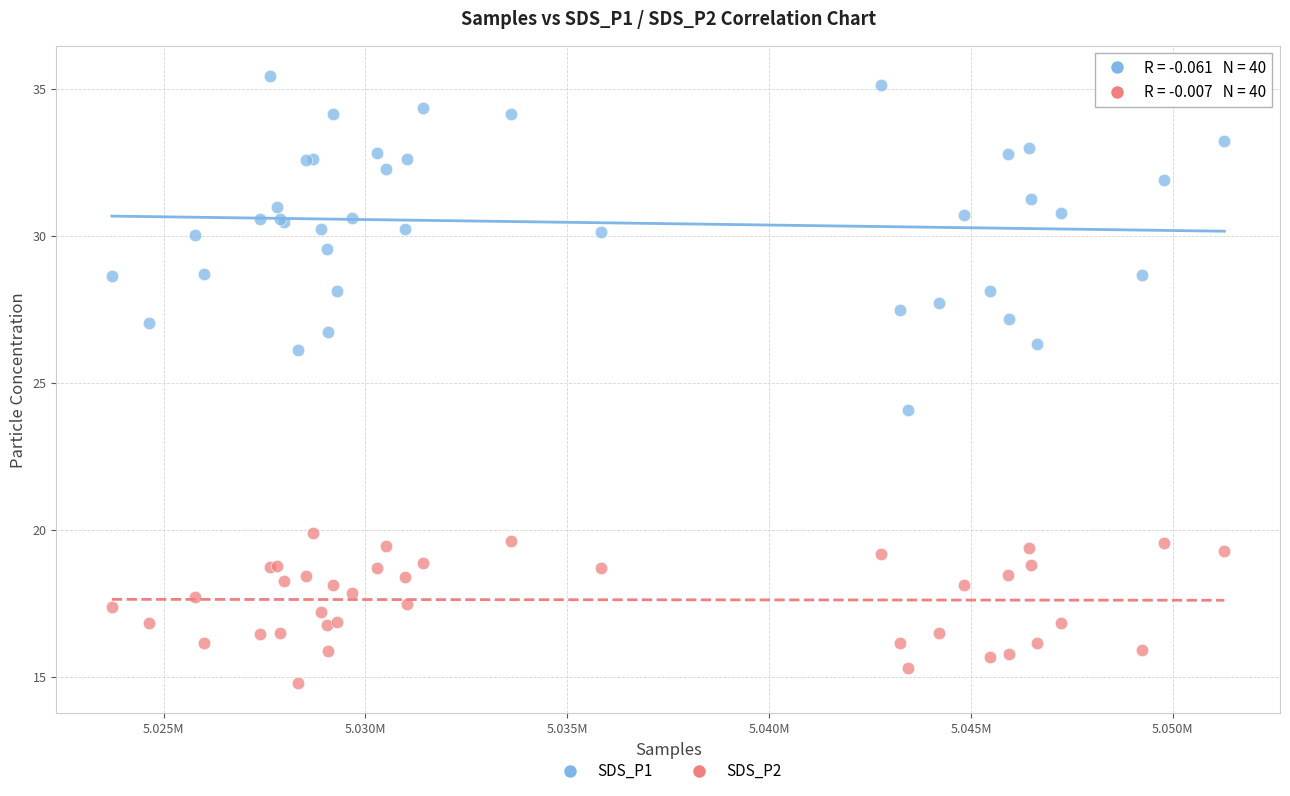

Which series has the widest spread of Y values?

SDS_P1